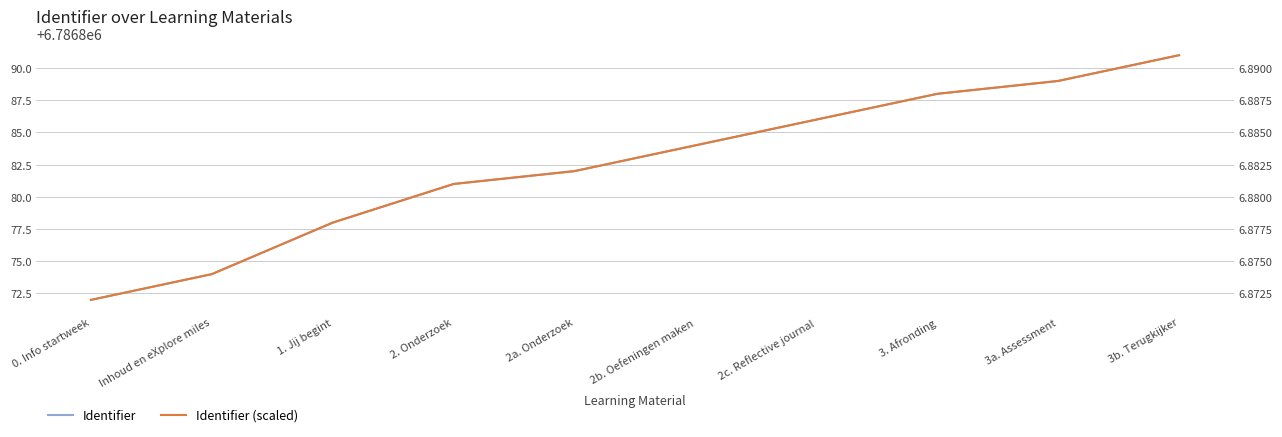

Rank the series by their average value, from highest to lowest.

Identifier, Identifier (scaled)